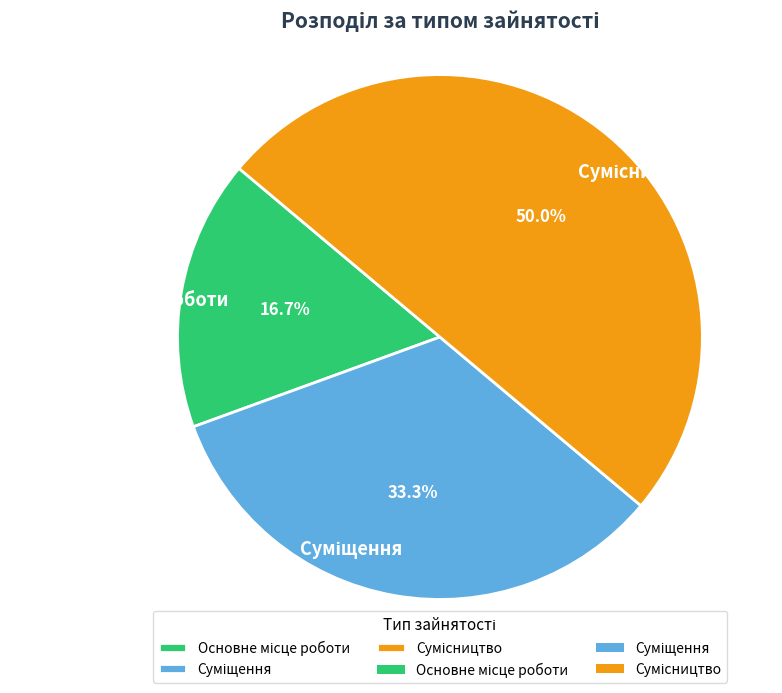

What is the largest slice in the pie chart?

Сумісництво